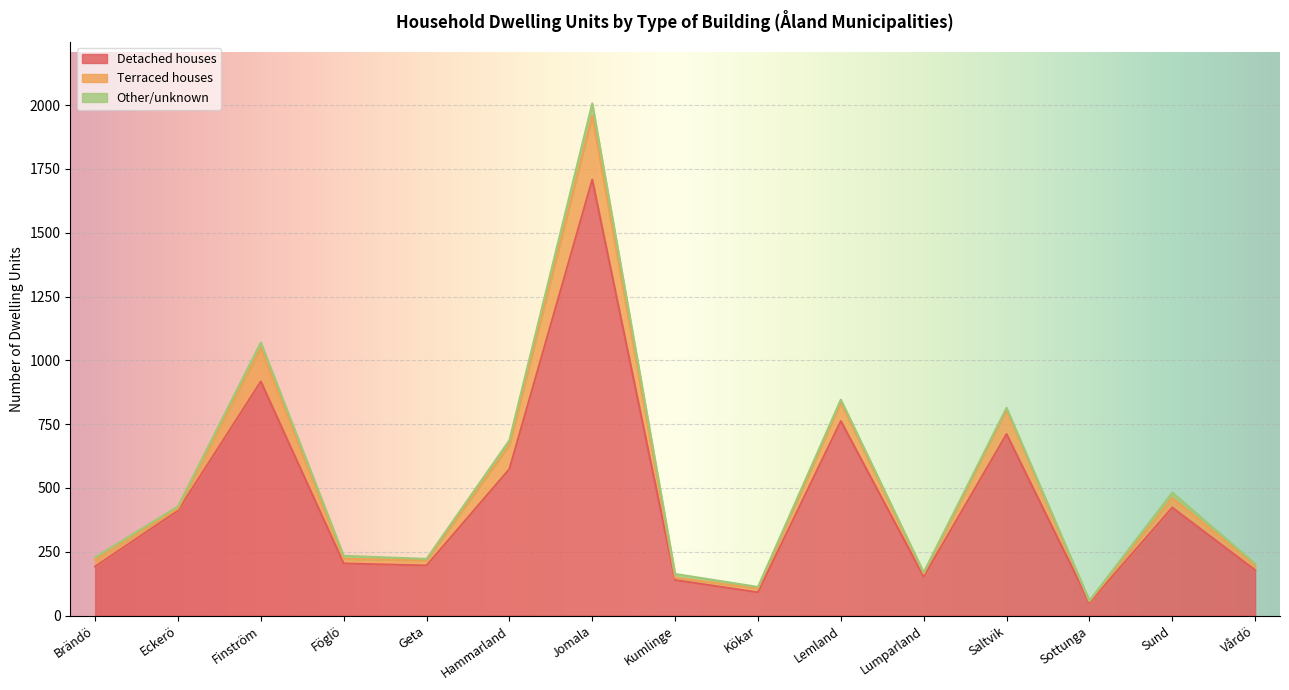

Rank the series by their maximum value, from highest to lowest.

Detached houses, Terraced houses, Other/unknown